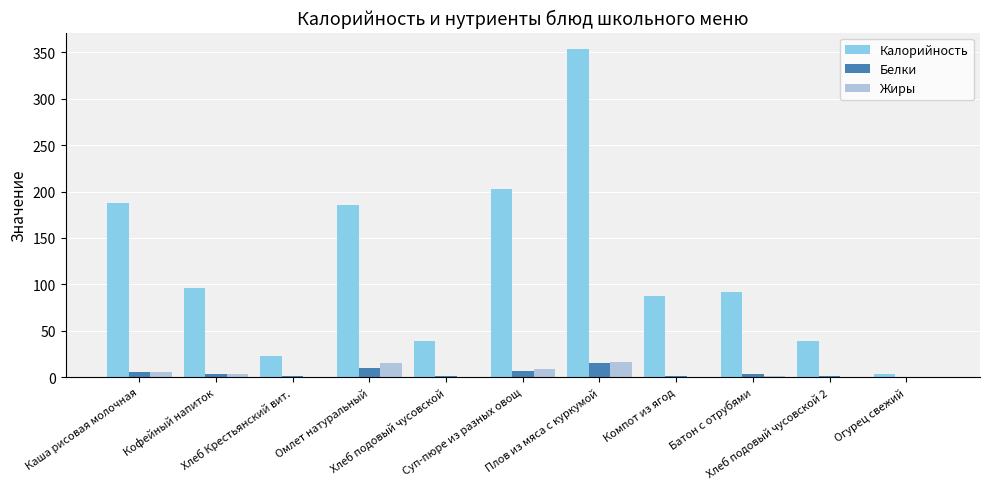

How many groups of bars are there?

11